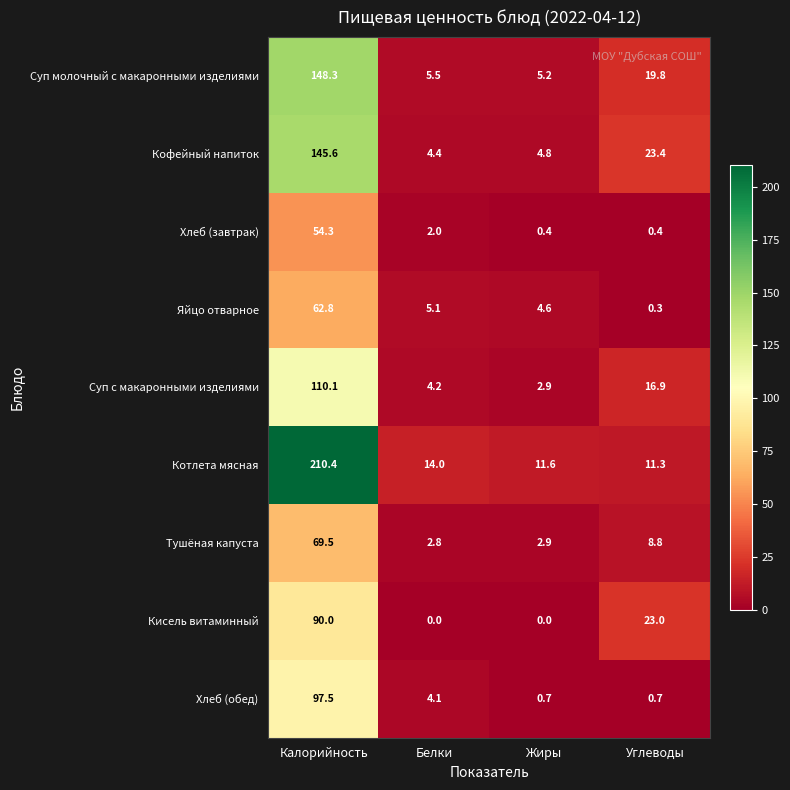

The value of Котлета мясная at Белки is 14.0. True or false?

True